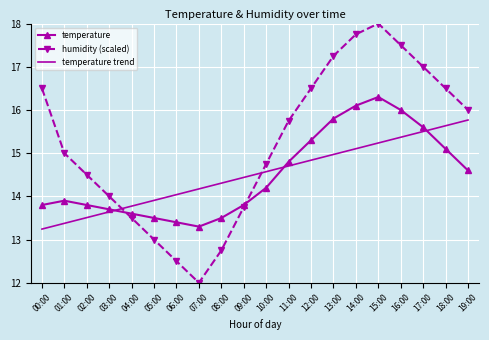

Is the value of humidity (scaled) at 17:00 greater than the value of temperature trend at 06:00?

Yes